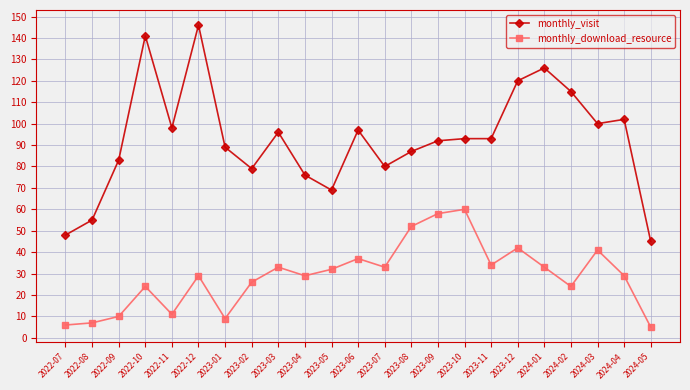

Rank the series by their maximum value, from highest to lowest.

monthly_visit, monthly_download_resource